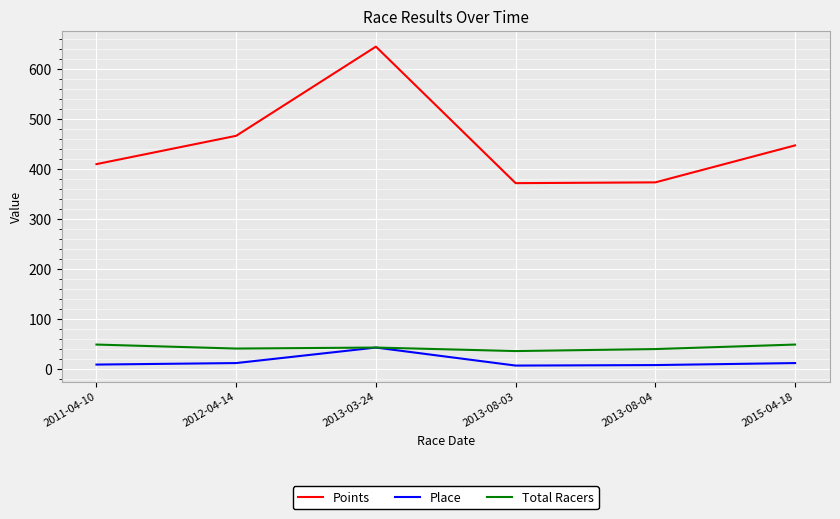

True or false: Place has more than 0 points higher than both neighbors.

True